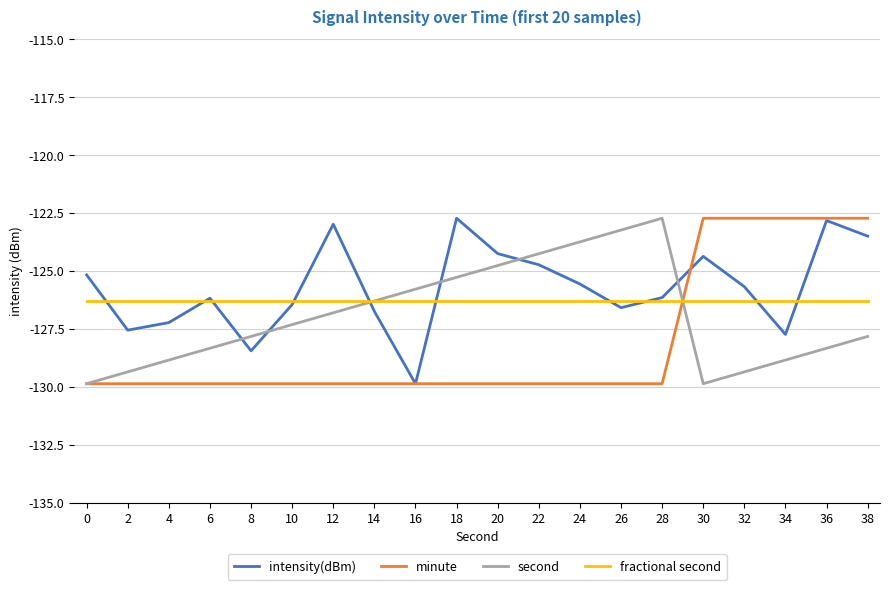

List the series in order of their overall mean, highest first.

intensity(dBm), fractional second, second, minute